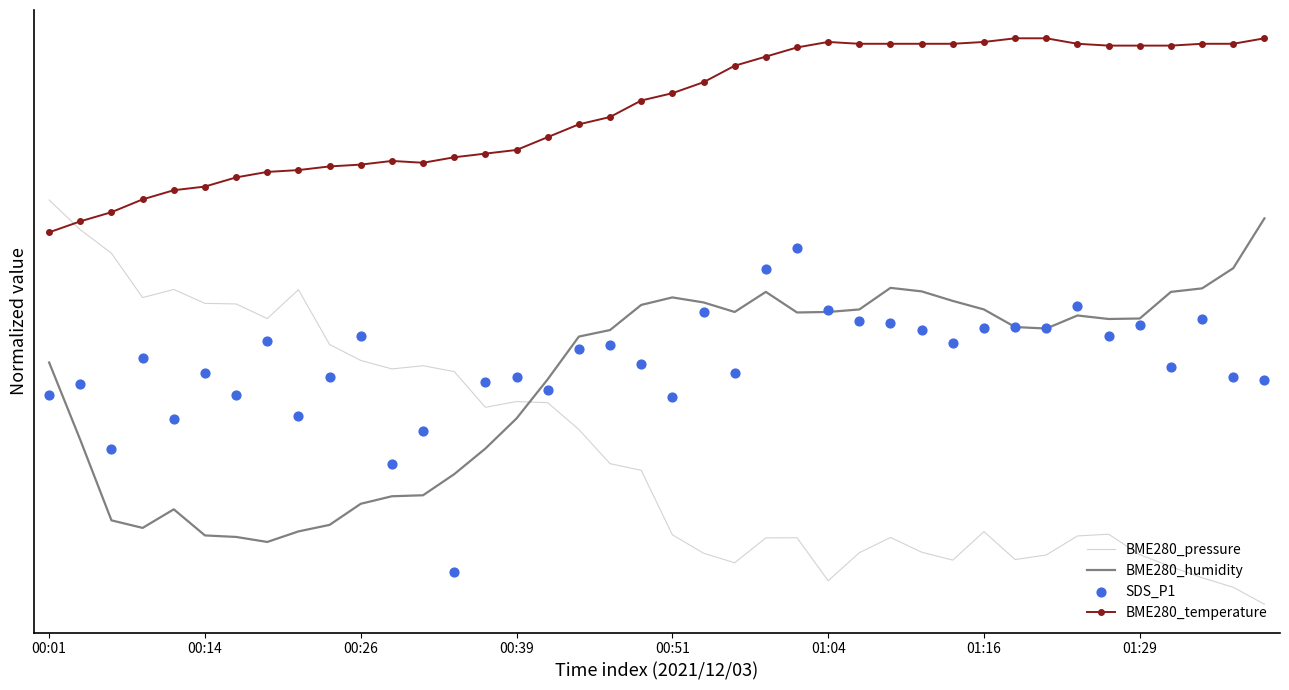

Which series has the largest total across all categories?

BME280_pressure